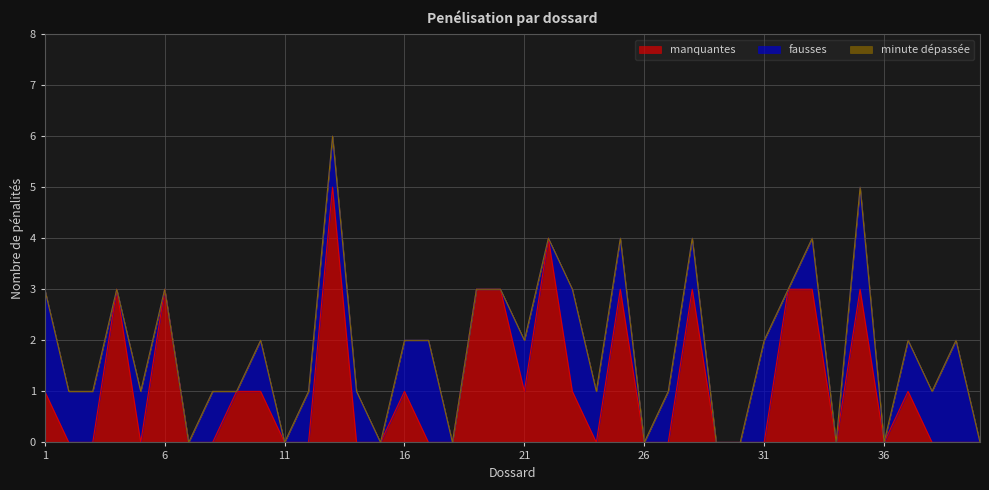

Which has a higher value, 39 or 15?

39